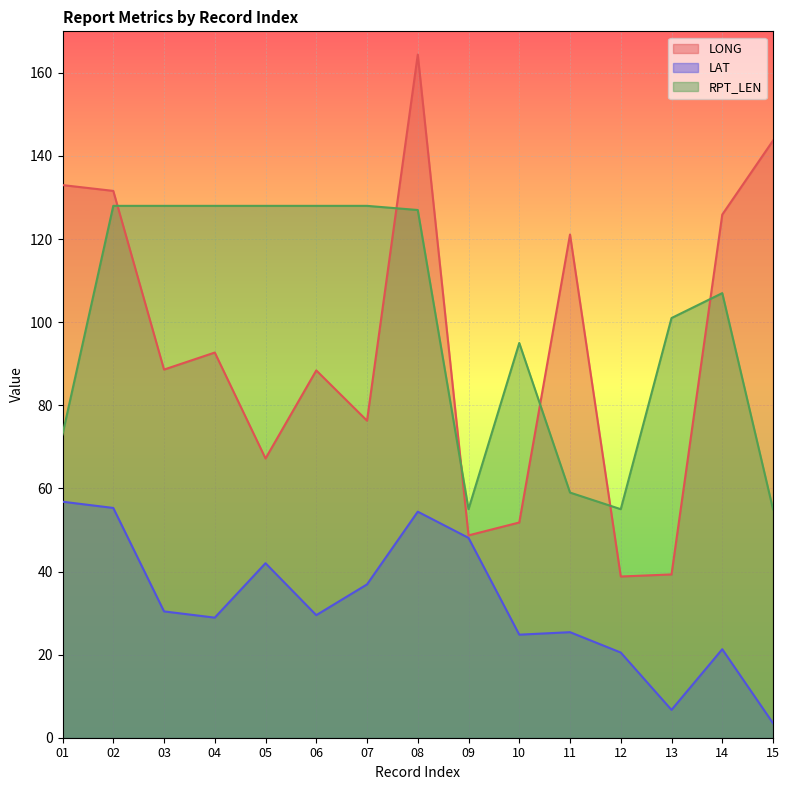

True or false: LAT and LONG cross at least once.

False